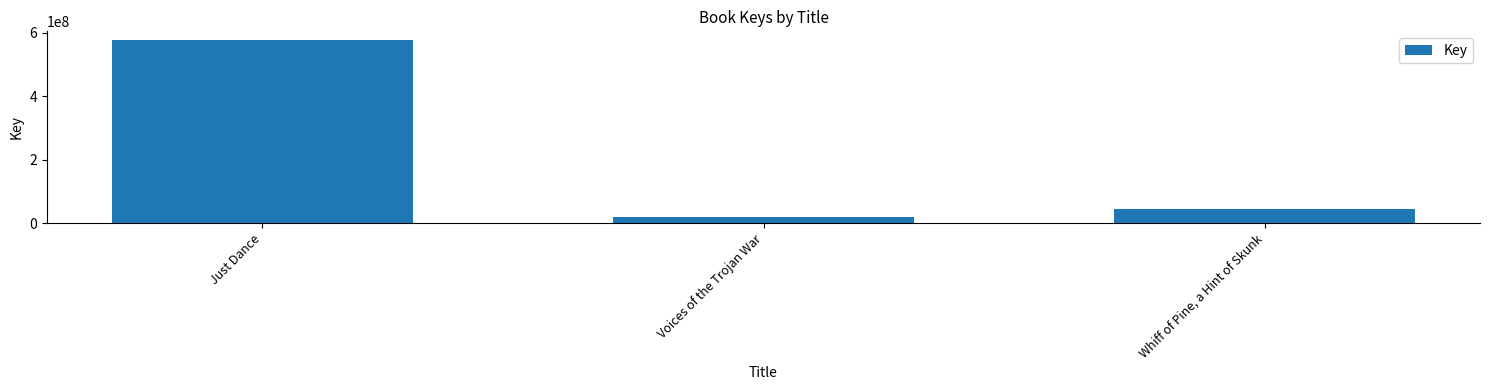

Reading left to right, list all the values displayed in this chart.

Just Dance=575693447	Voices of the Trojan War=19259903	Whiff of Pine, a Hint of Skunk=43208660